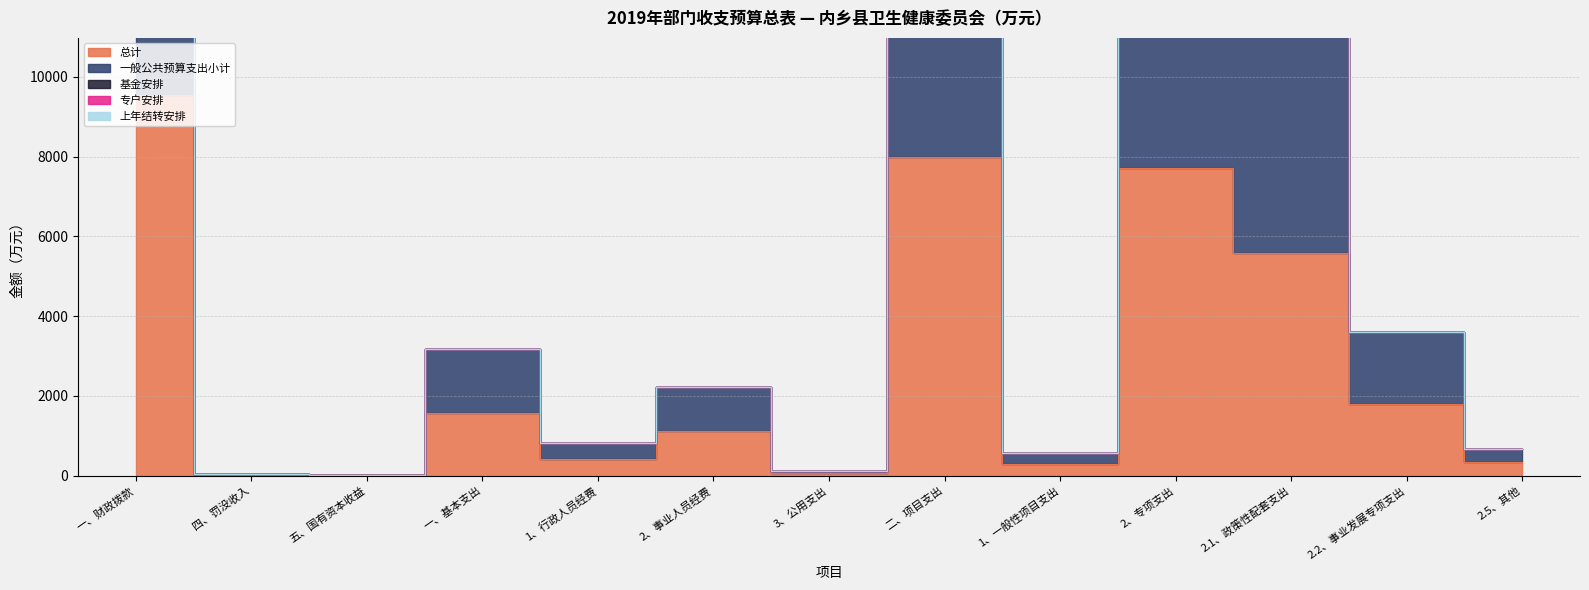

Which series changed the most between 一、基本支出 and 2、专项支出?

总计